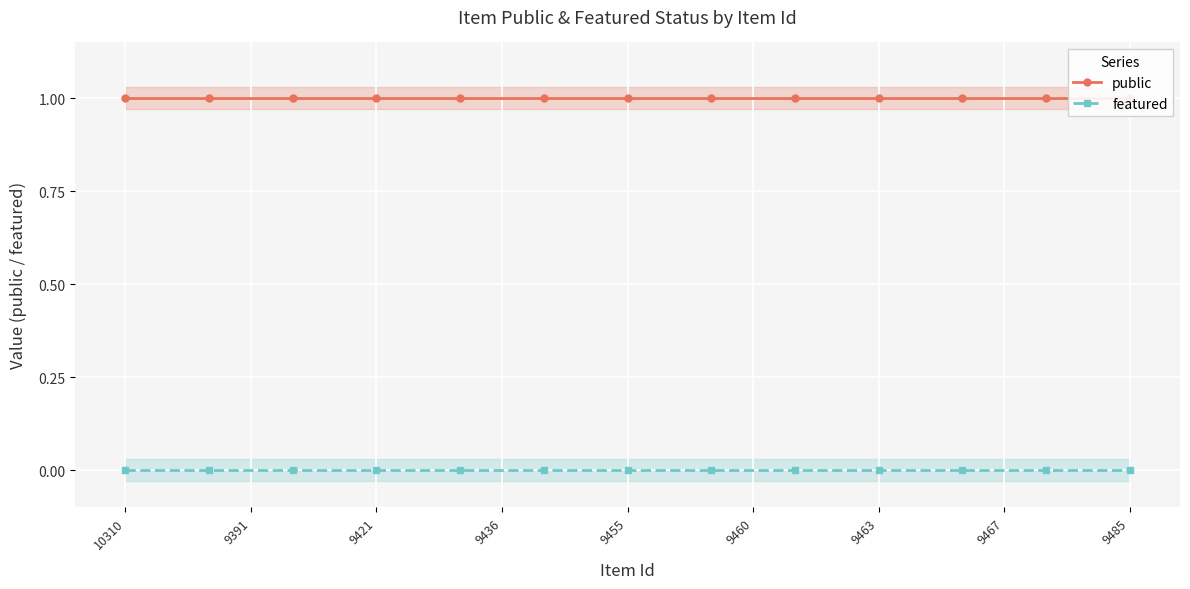

Rank the series by their average value, from highest to lowest.

public, featured